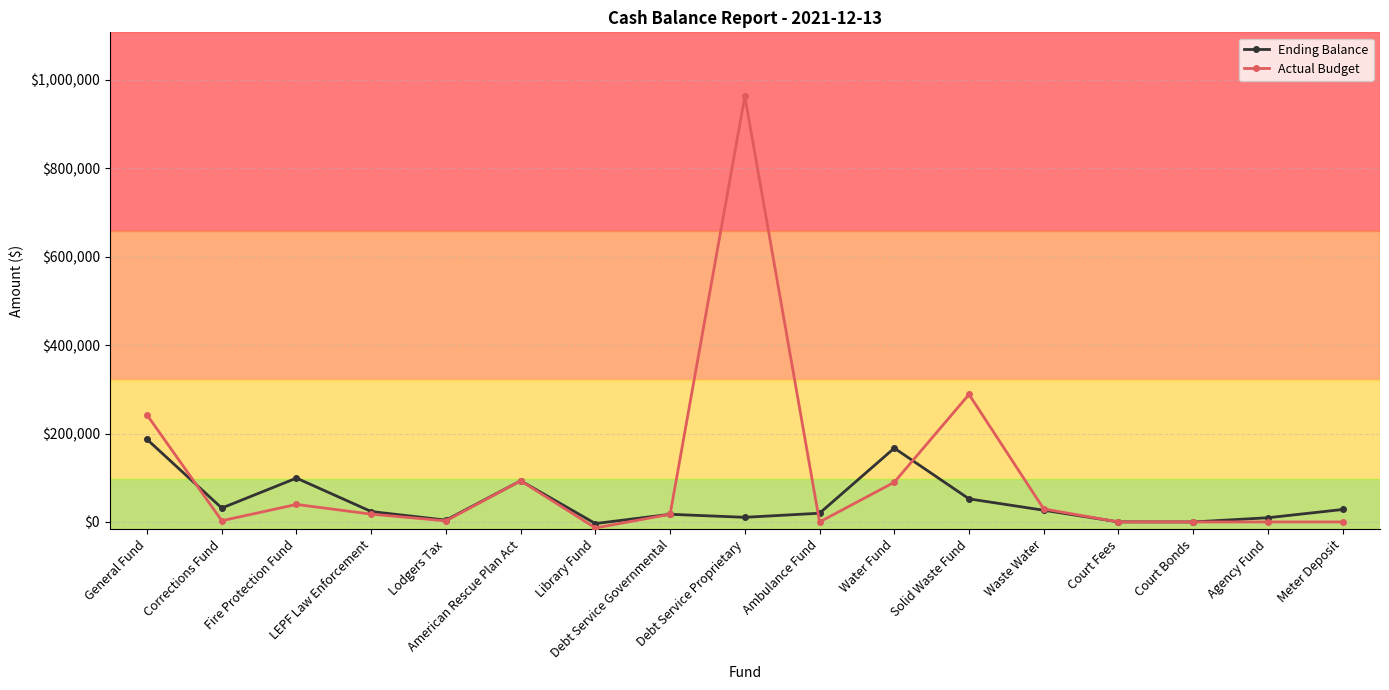

True or false: Actual Budget has more than 1 points higher than both neighbors.

True